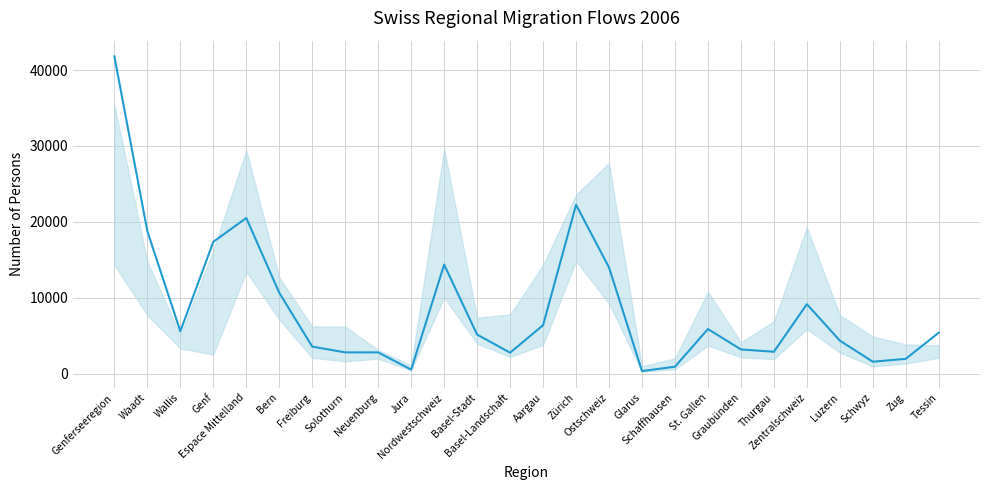

What is the smallest value displayed?

383